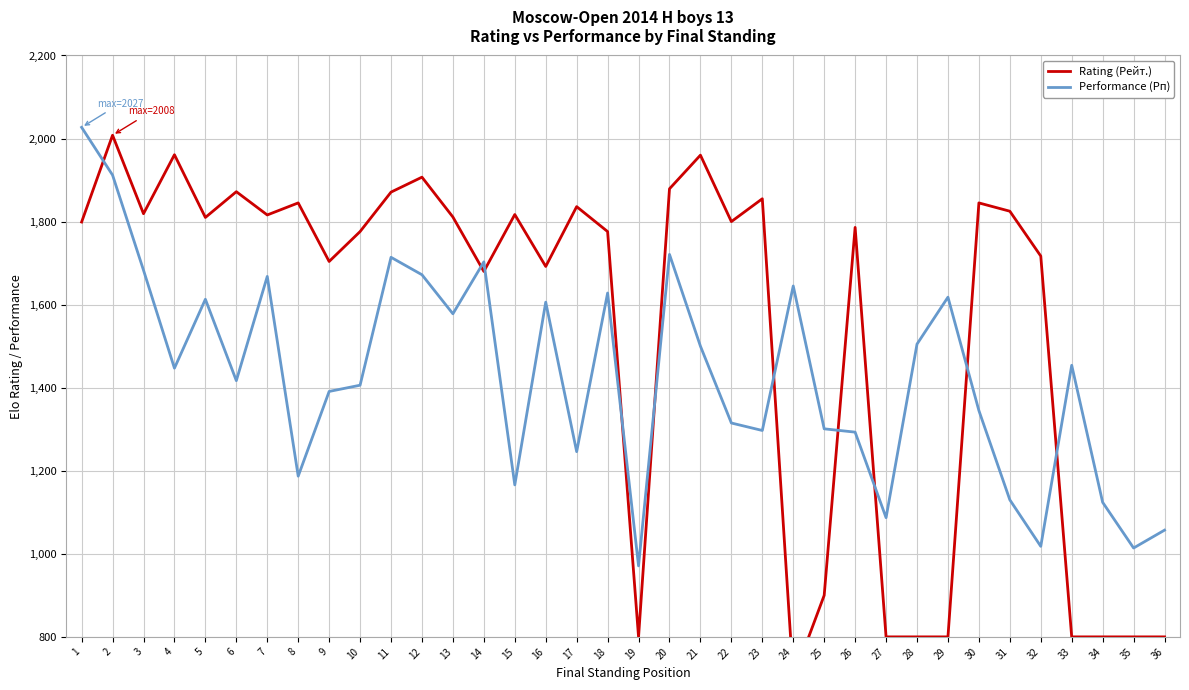

List the labels in order of Performance (Рп) value, largest first.

1, 2, 20, 11, 14, 3, 12, 7, 24, 18, 29, 5, 16, 13, 28, 21, 33, 4, 6, 10, 9, 30, 22, 25, 23, 26, 17, 8, 15, 31, 34, 27, 36, 32, 35, 19